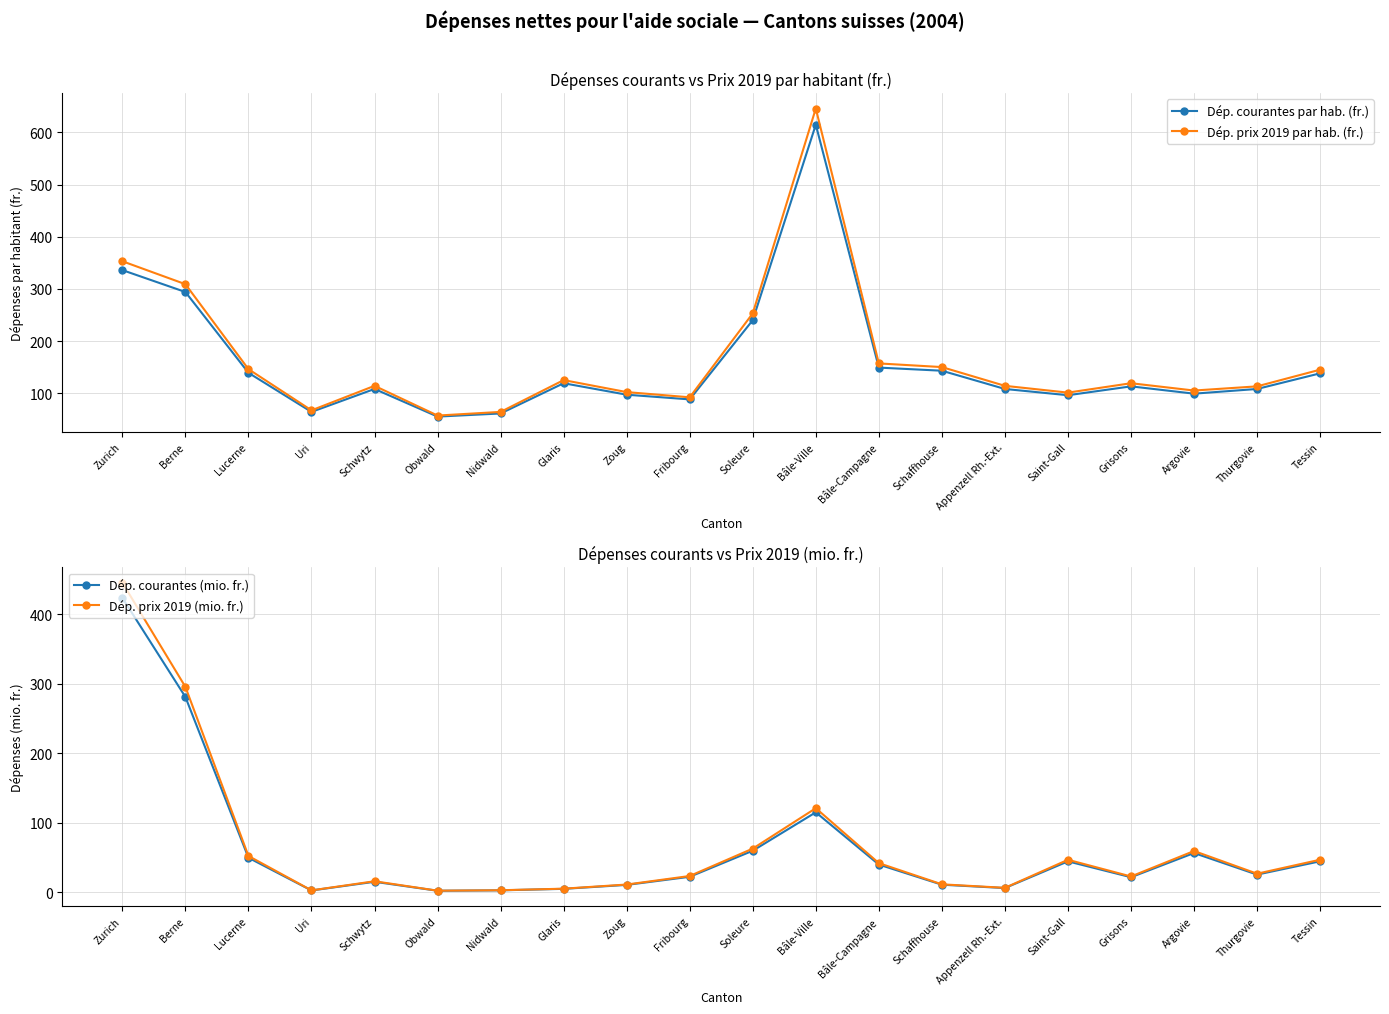

How many interior local peaks does the Dép. courantes par hab. (fr.) series have?

4